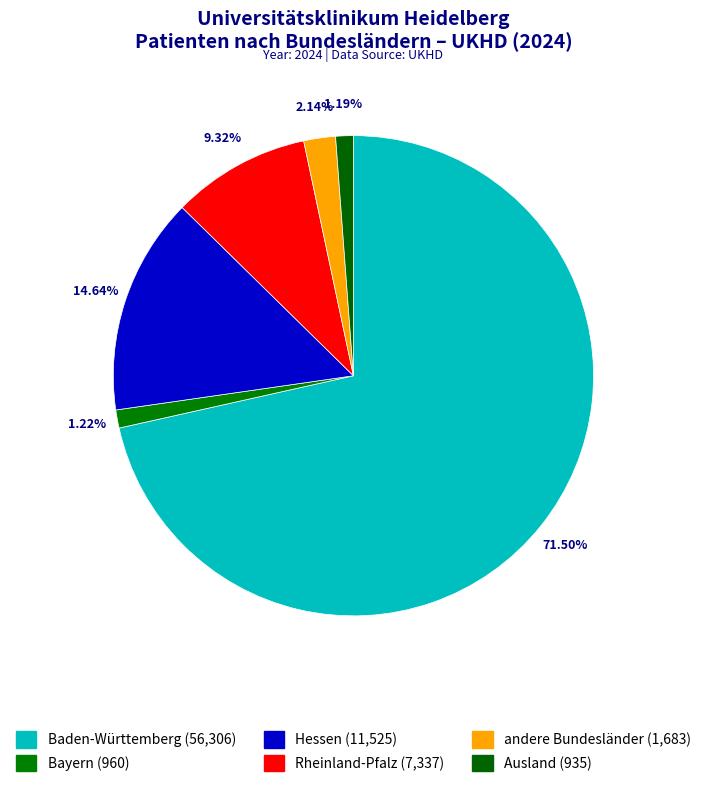

Count the number of slices in the pie.

6